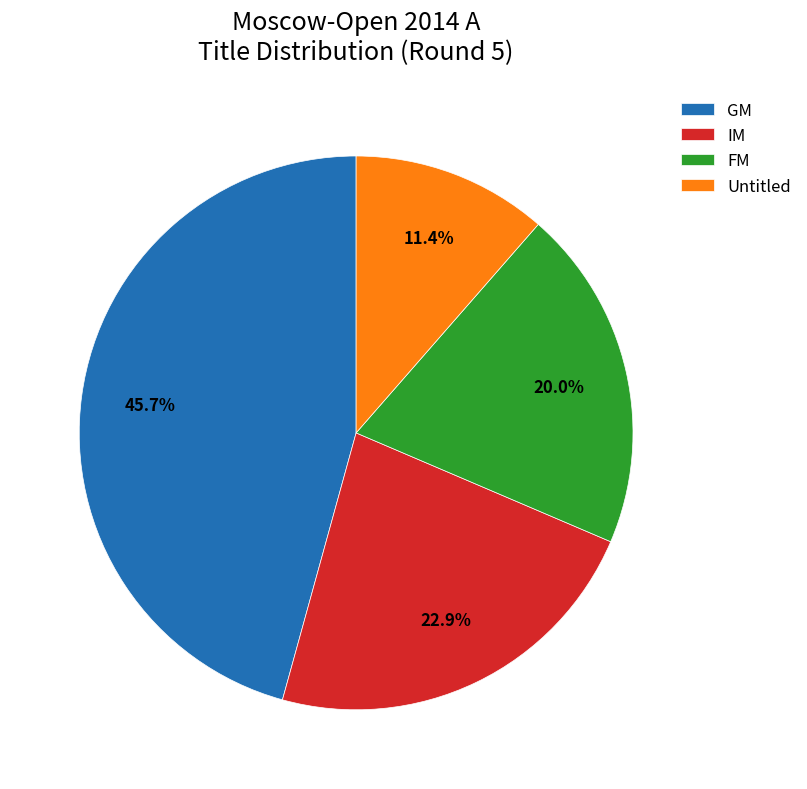

What percentage is the IM slice, to the nearest percent?

23%